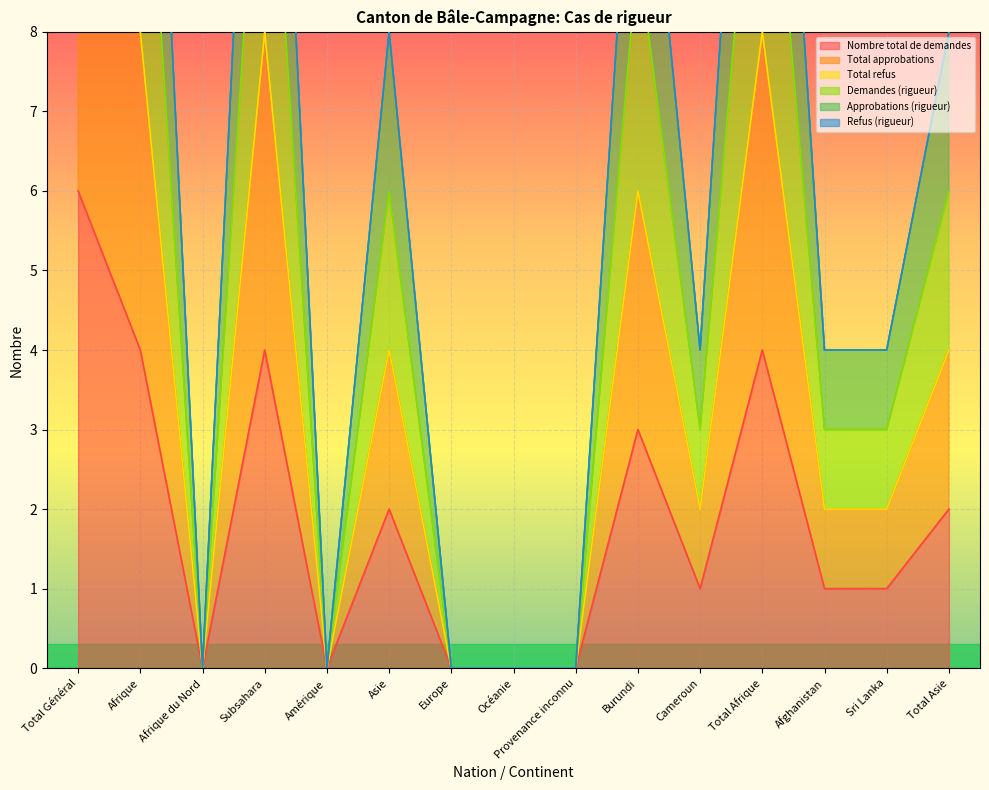

Between Total Afrique and Total Général, which is larger?

Total Général